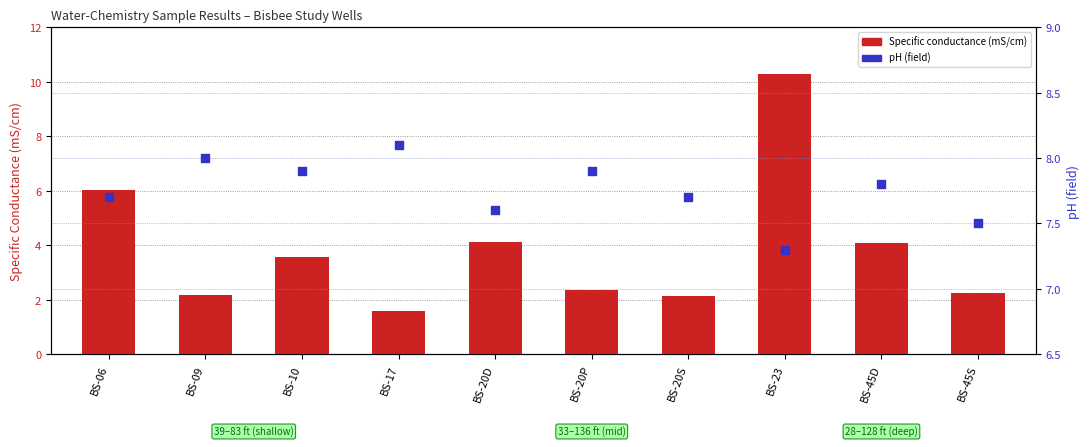

At how many categories does at least one series exceed 9?

1